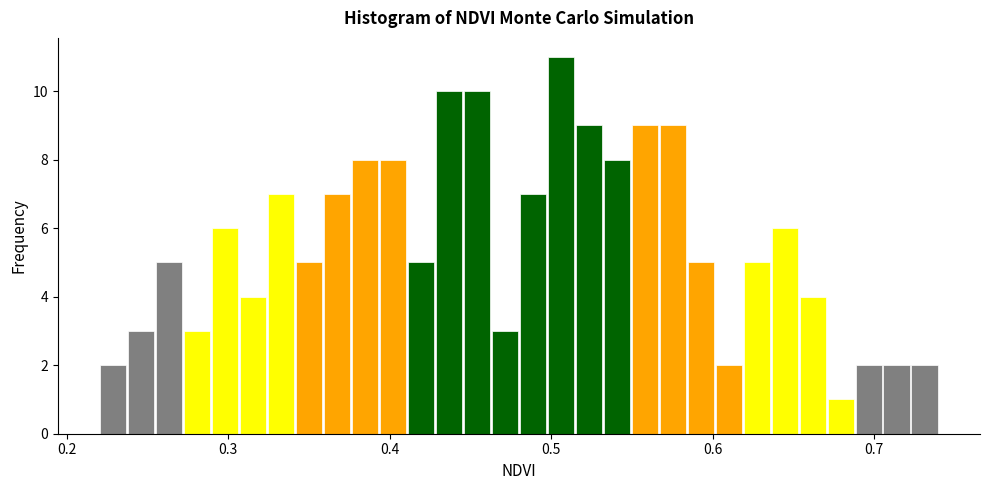

Read against the x-axis, roughly where is the centre of the tallest bar?

0.51